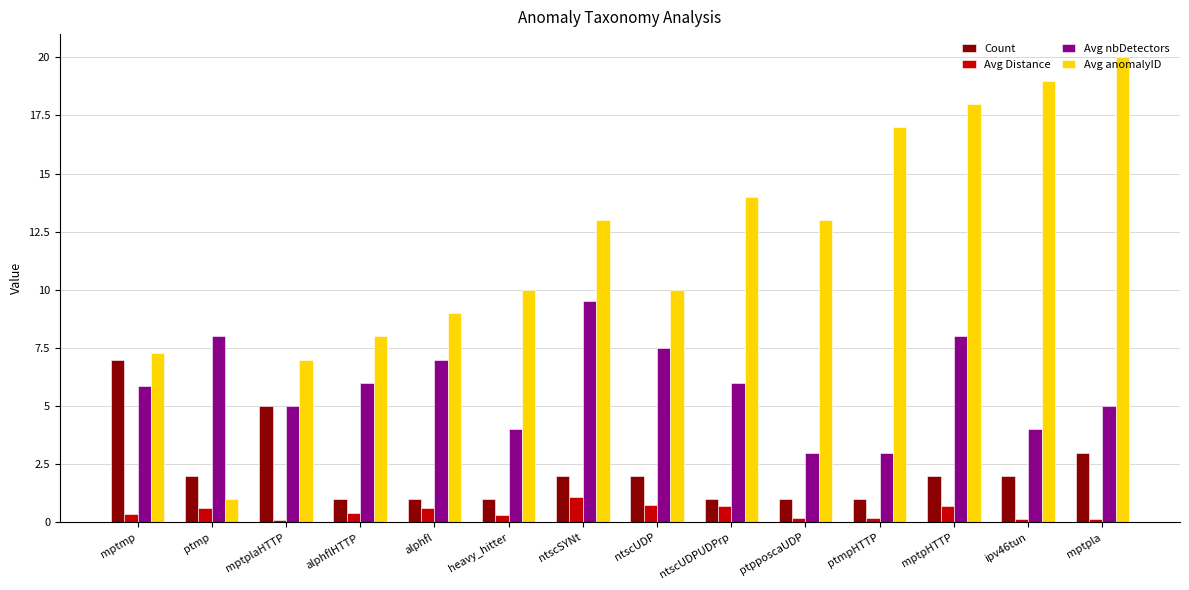

What is the value of the Avg nbDetectors bar at the 7th from the left?

9.5